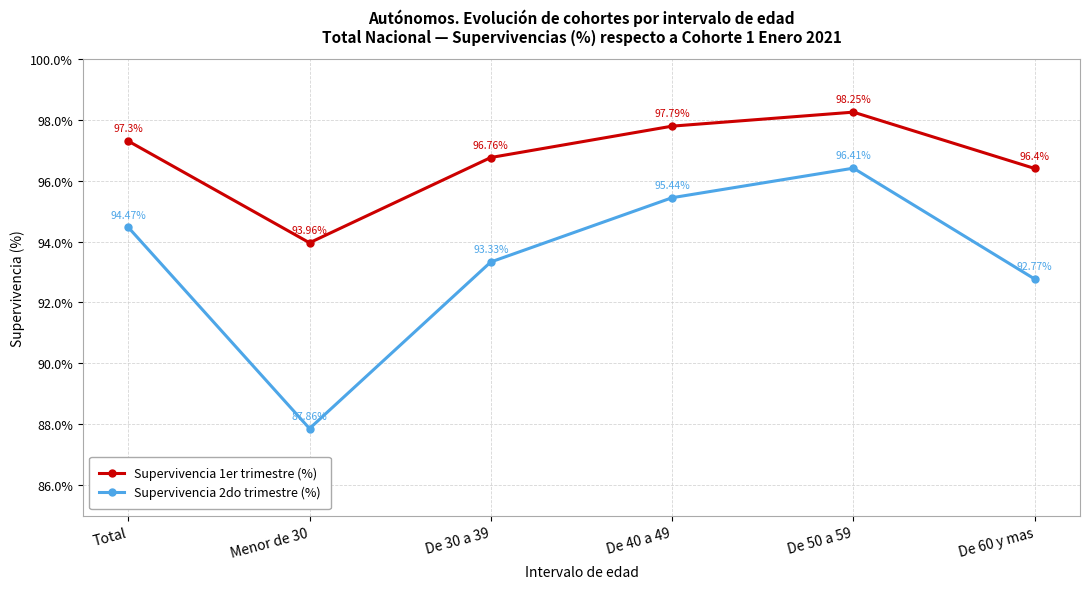

What is the difference between the highest and lowest values at De 50 a 59?

1.8